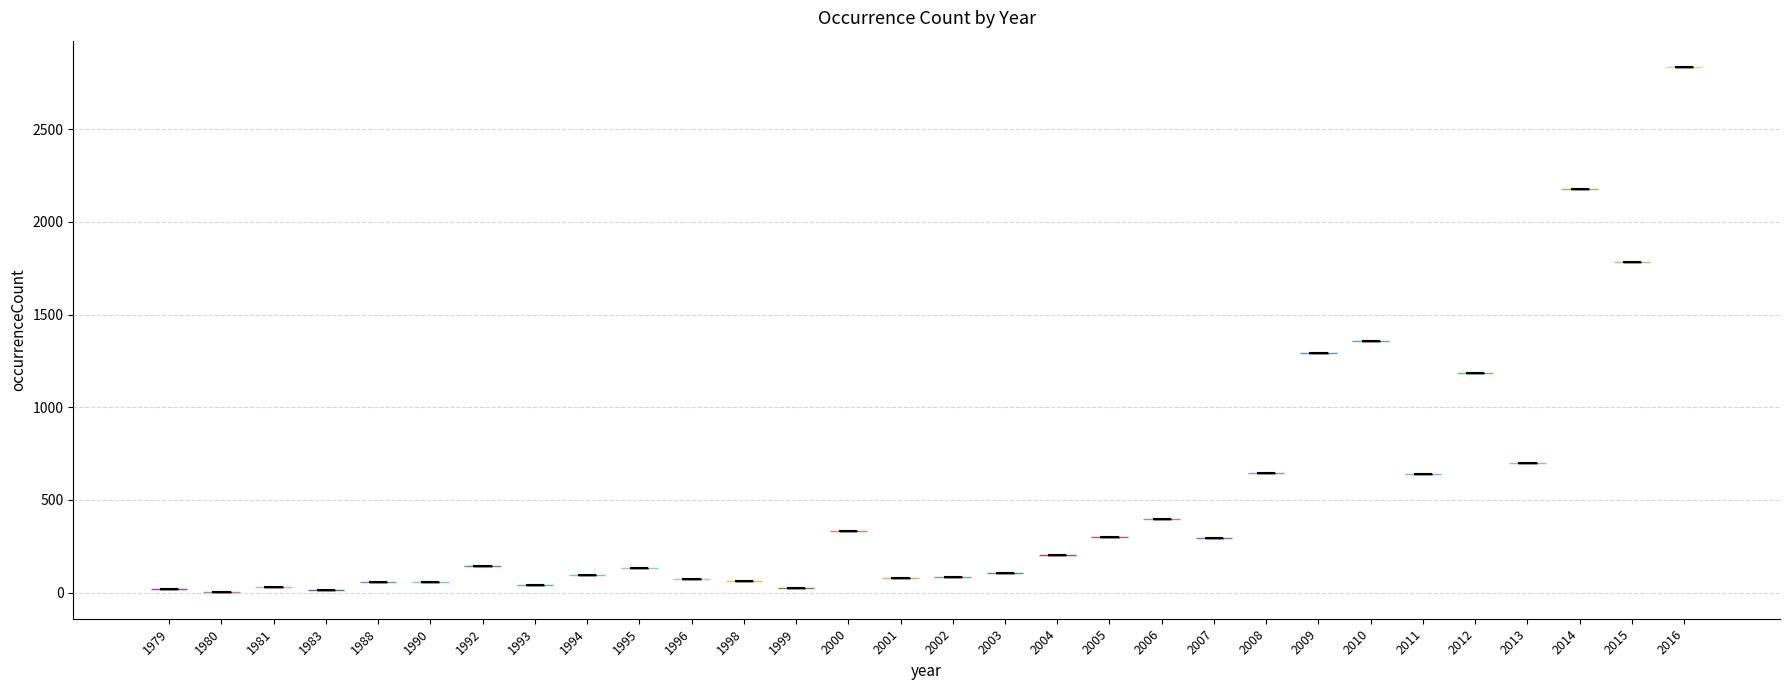

What is the highest point the violin at x = 1993 reaches on the y-axis? The values are not printed on the chart, so give them approximately, as read against the axis.

50